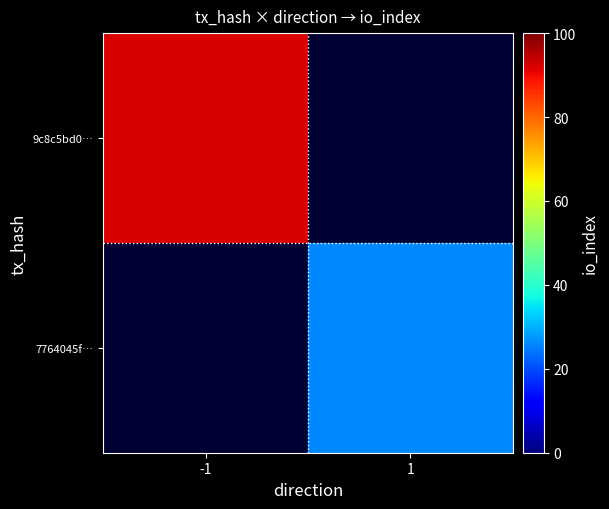

List the labels in order of 7764045f… value, smallest first.

-1, 1